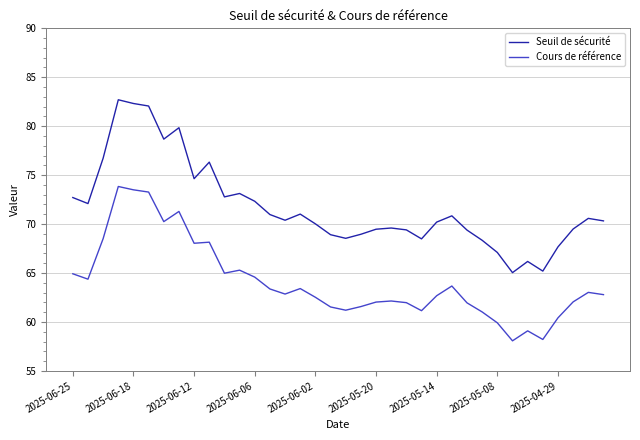

What is the difference between the maximum and minimum values in the Cours de référence series?

15.8